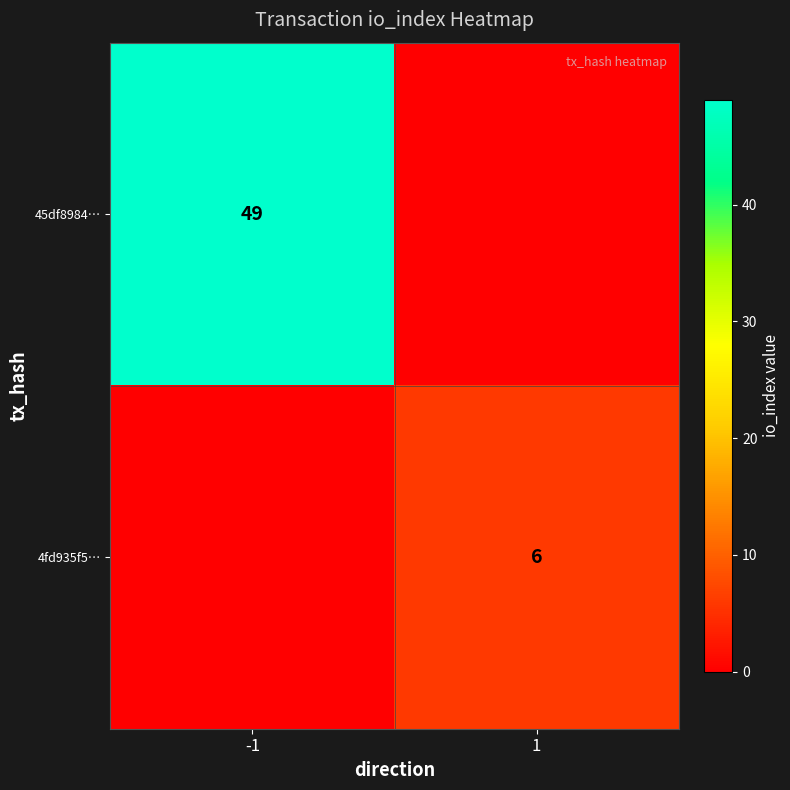

True or false: 45df8984… has a value of 69 at -1.

False